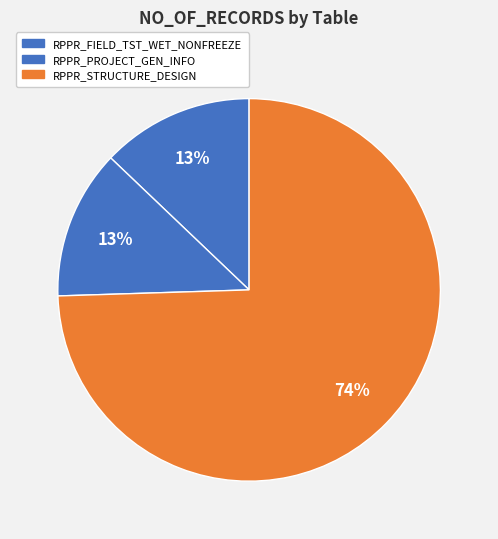

What is the smallest slice in the pie chart?

RPPR_PROJECT_GEN_INFO